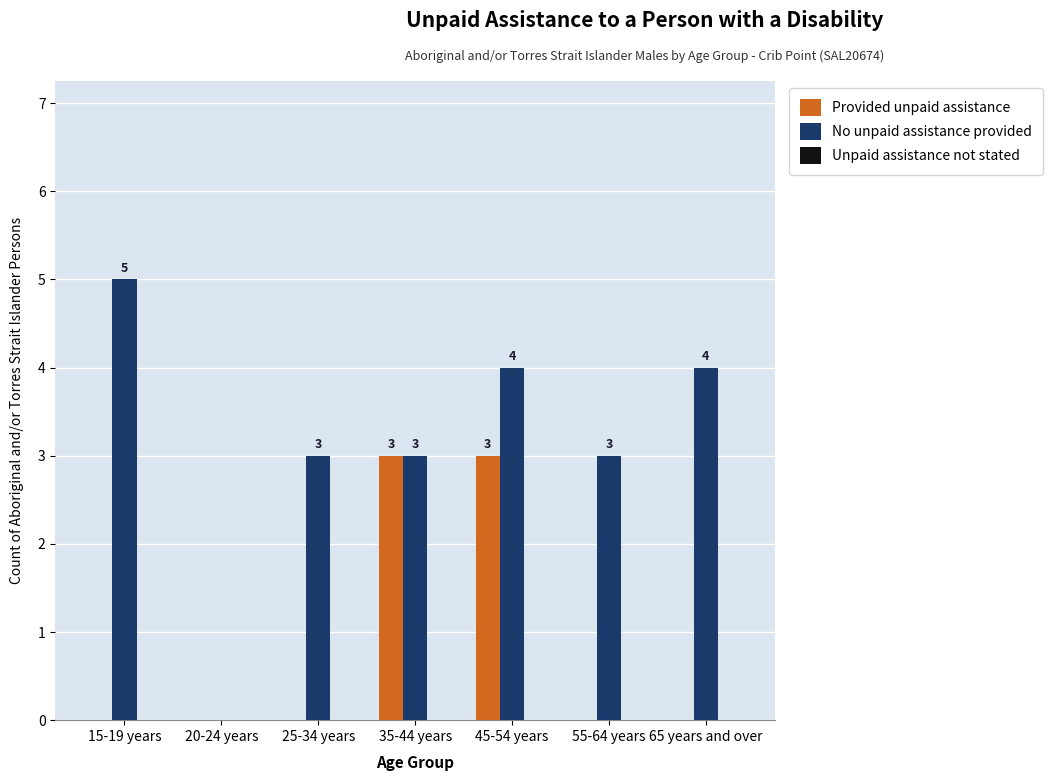

How many groups of bars are there?

7